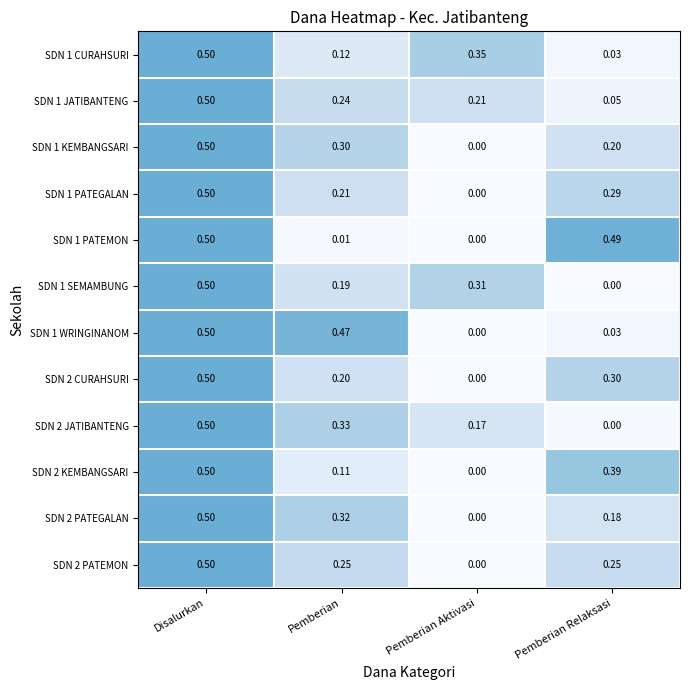

Rank the categories by SDN 2 CURAHSURI value from highest to lowest.

Disalurkan, Pemberian Relaksasi, Pemberian, Pemberian Aktivasi